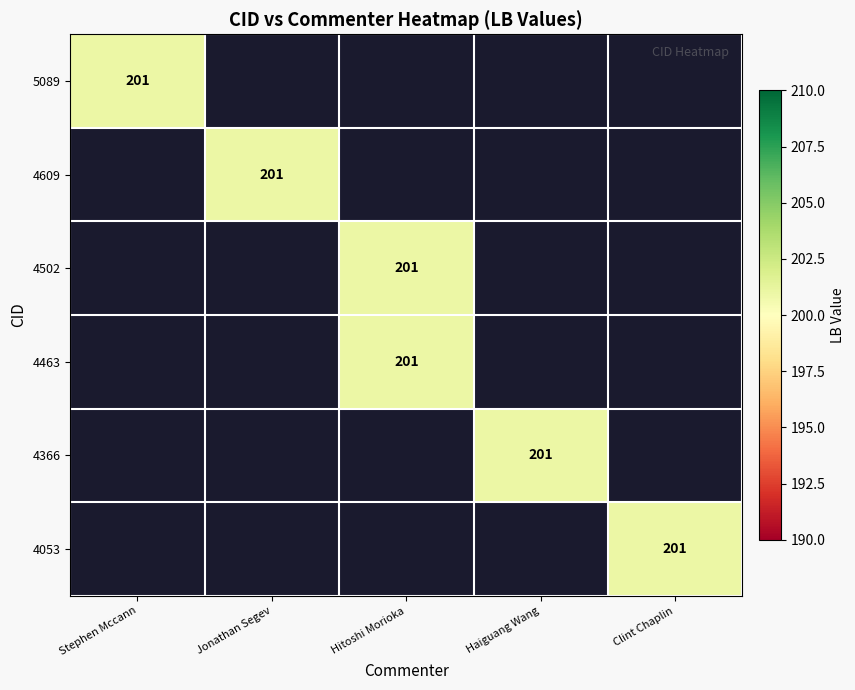

The 4502 series shows 201 at Hitoshi Morioka. True or false?

True